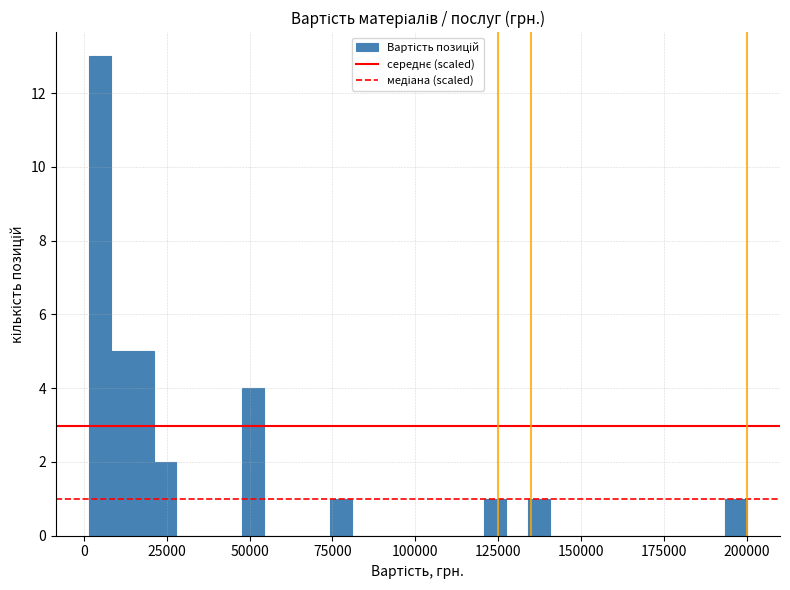

Around what value on the x-axis is the tallest bar? Give the approximate position of its centre, as read against the axis.

5000